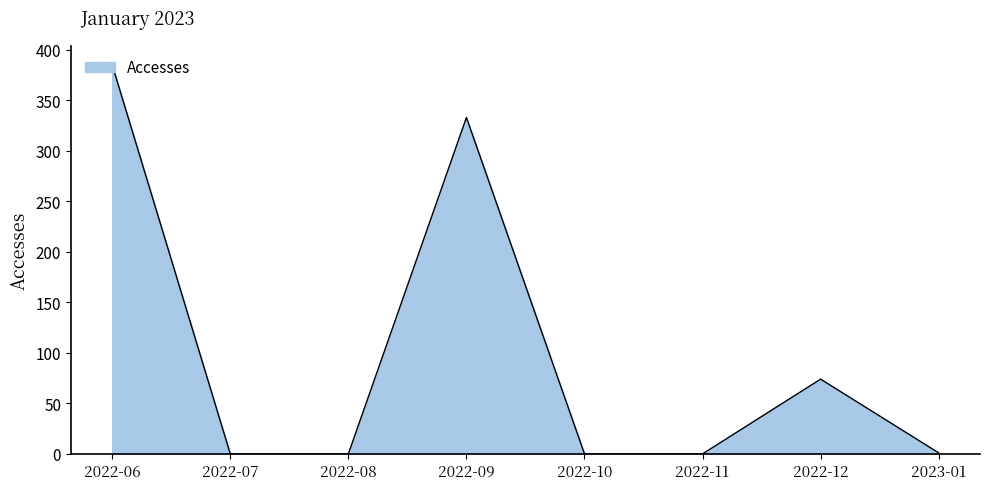

What is the change in value from 2022-09 to 2023-01?

-332